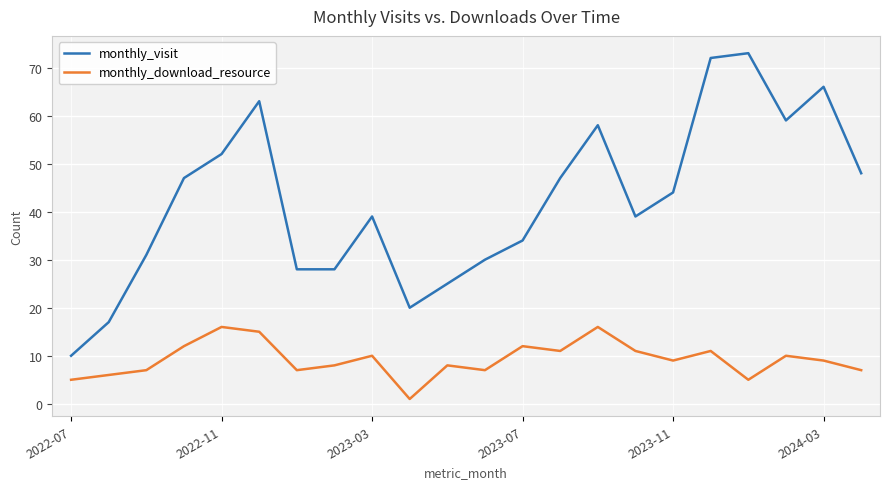

At how many categories does at least one series exceed 27?

18